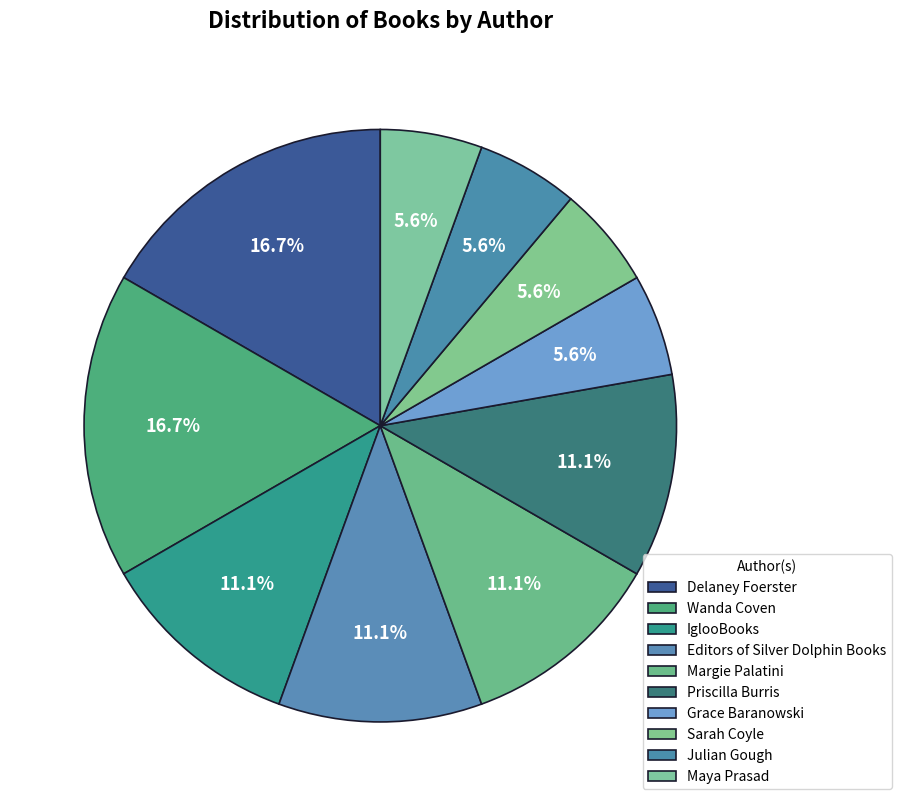

To the nearest percent, what is the combined percentage of Wanda Coven and Editors of Silver Dolphin Books?

28%